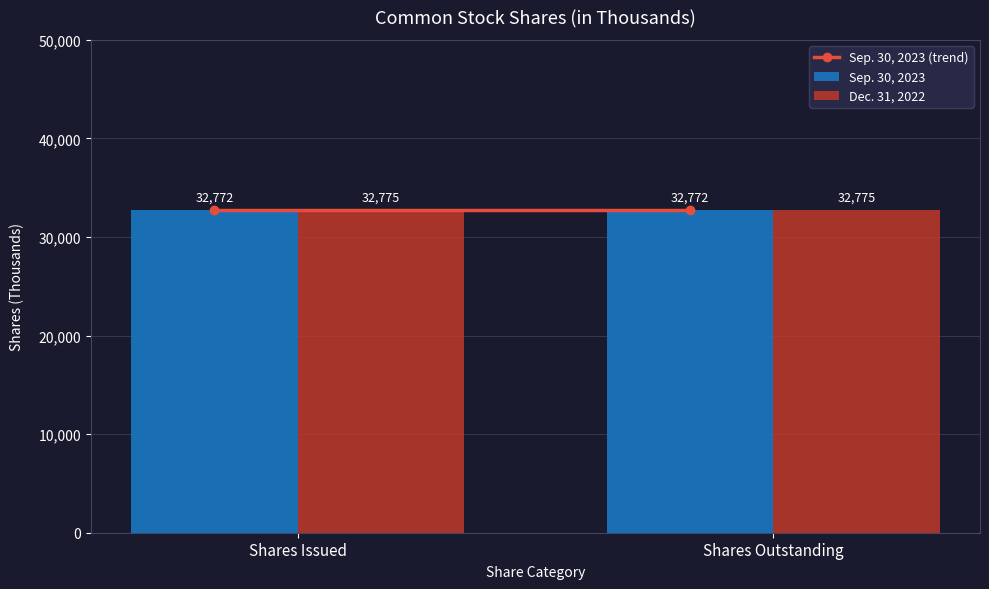

What is the label of the 2nd bar from the right?

Shares Issued